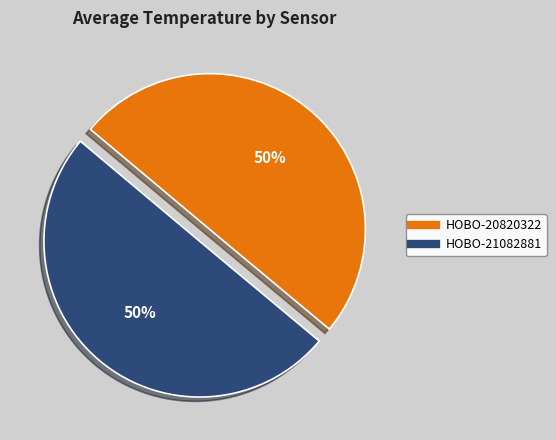

How many slices are in this pie chart?

2